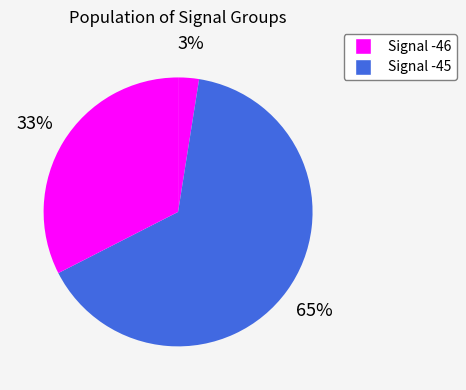

How many segments does this pie chart have?

3